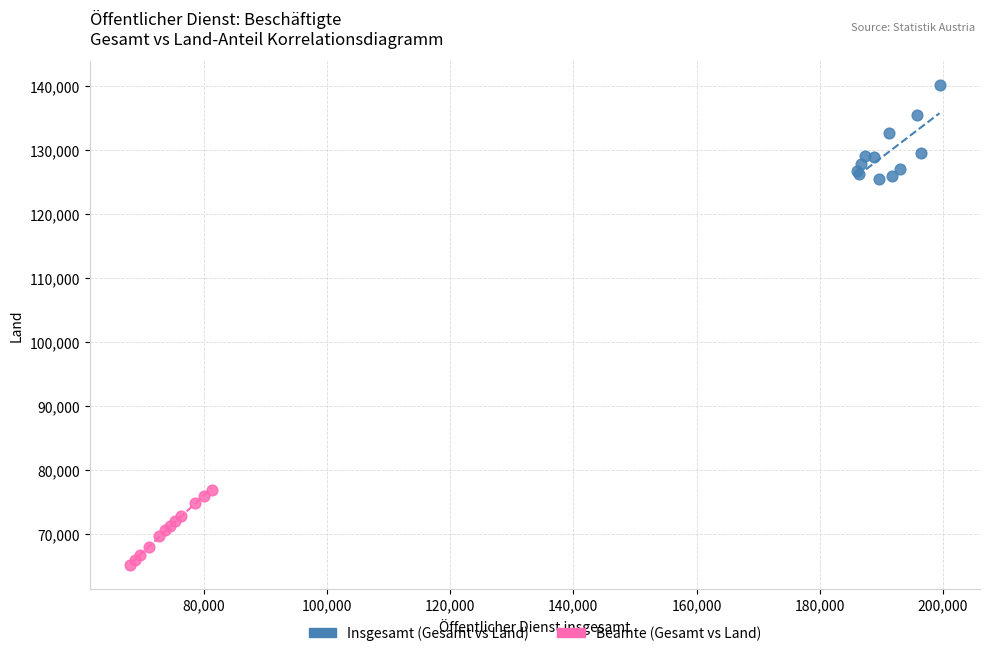

Which series contains the highest Y value?

Insgesamt (Gesamt vs Land)